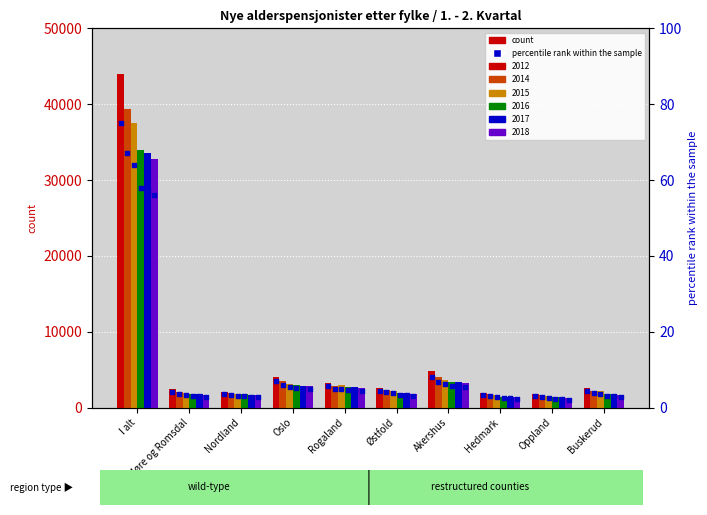

Between Oslo and I alt, which is larger?

I alt